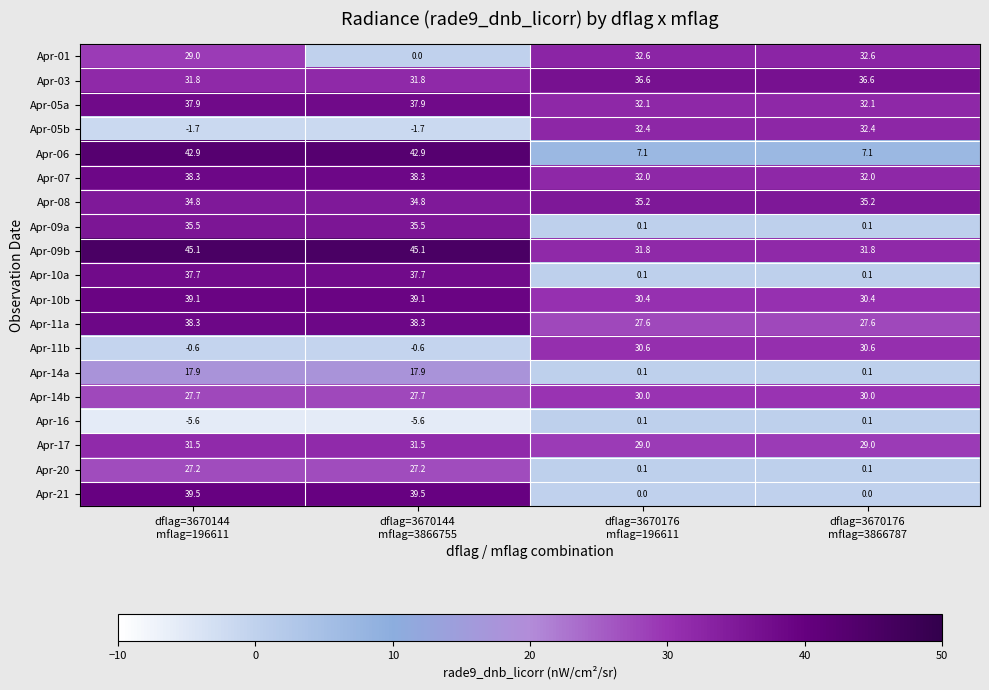

Which series has the widest spread of values?

Apr-21